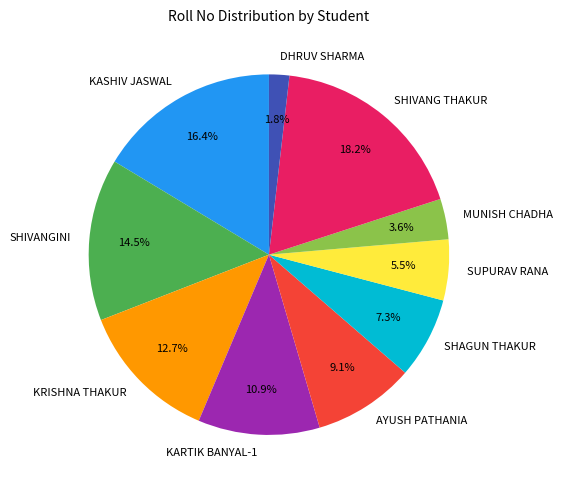

Is the sum of SHIVANGINI and AYUSH PATHANIA greater than half?

No